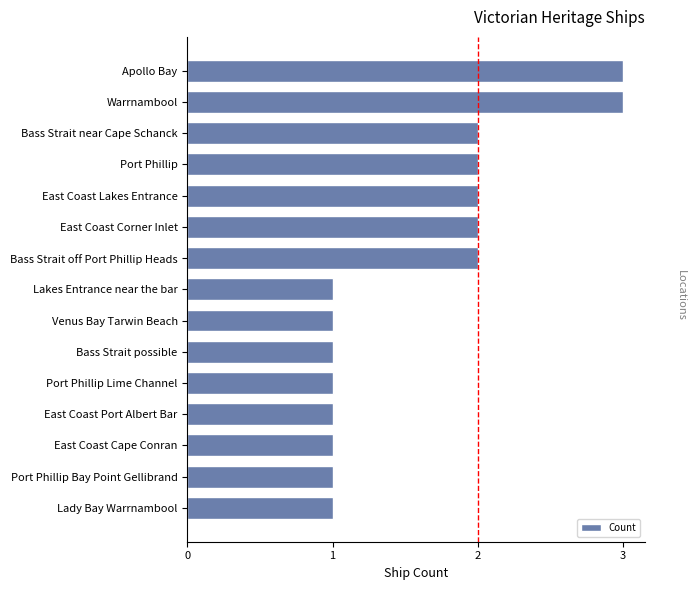

Reading bottom to top, transcribe all the data shown in this chart.

Lady Bay Warrnambool=1	Port Phillip Bay Point Gellibrand=1	East Coast Cape Conran=1	East Coast Port Albert Bar=1	Port Phillip Lime Channel=1	Bass Strait possible=1	Venus Bay Tarwin Beach=1	Lakes Entrance near the bar=1	Bass Strait off Port Phillip Heads=2	East Coast Corner Inlet=2	East Coast Lakes Entrance=2	Port Phillip=2	Bass Strait near Cape Schanck=2	Warrnambool=3	Apollo Bay=3